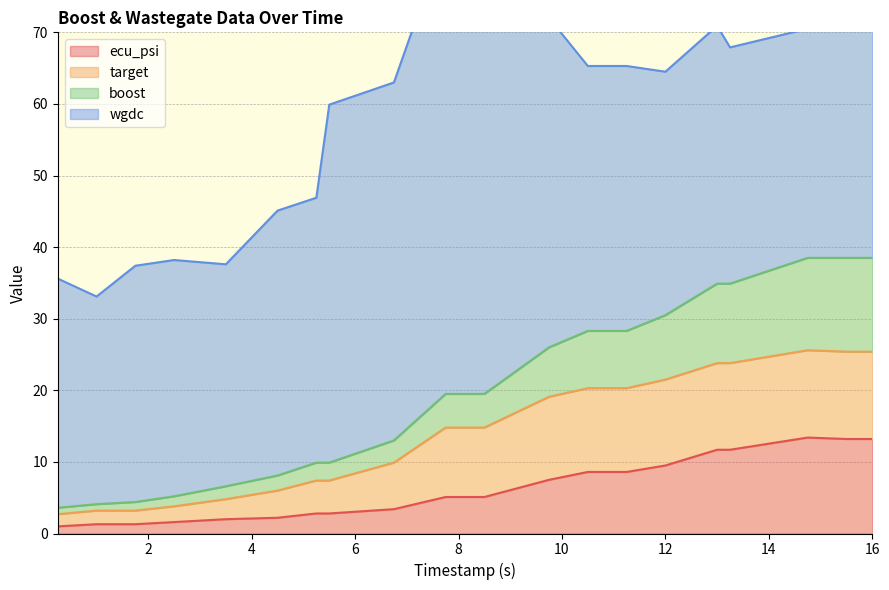

The ecu_psi series shows 4.1 at 11.25. True or false?

False